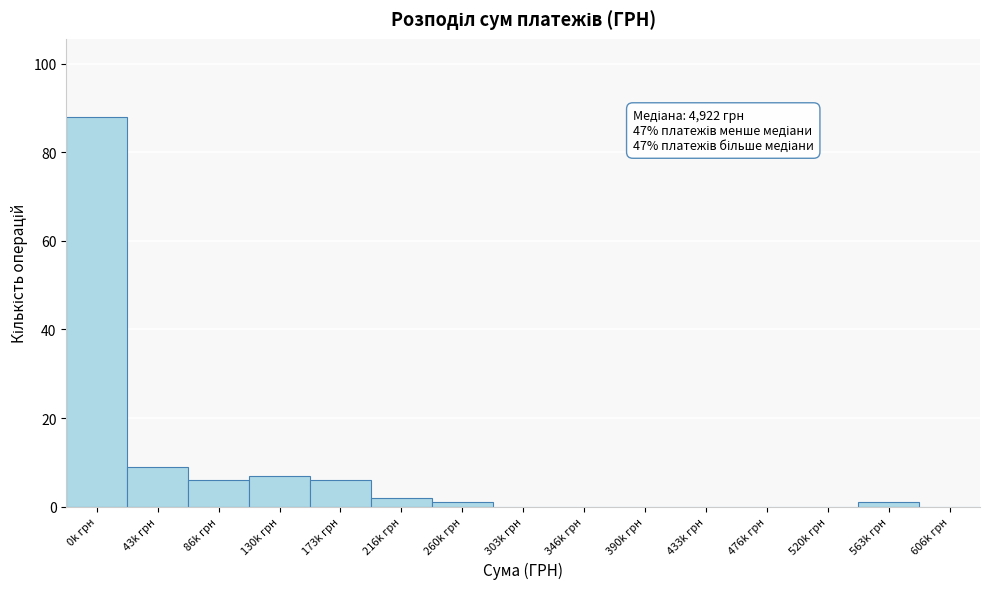

Reading left to right, extract all data points from this chart.

0k грн=88	43k грн=9	86k грн=6	130k грн=7	173k грн=6	216k грн=2	260k грн=1	303k грн=0	346k грн=0	390k грн=0	433k грн=0	476k грн=0	520k грн=0	563k грн=1	606k грн=0